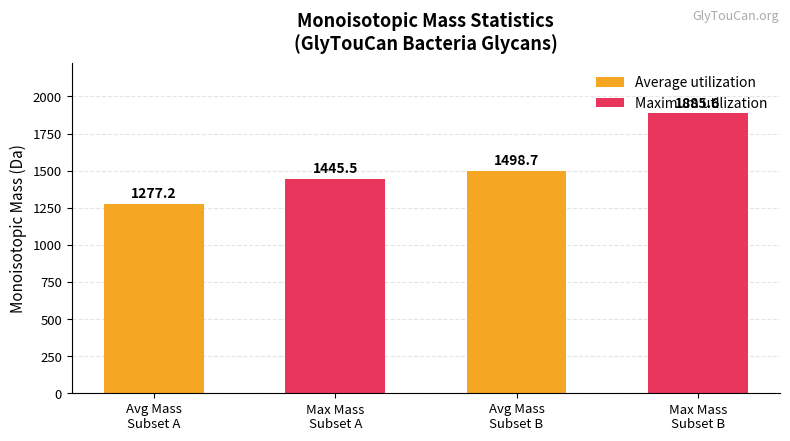

Which has a higher value, Avg Mass
Subset A or Max Mass
Subset B?

Max Mass
Subset B